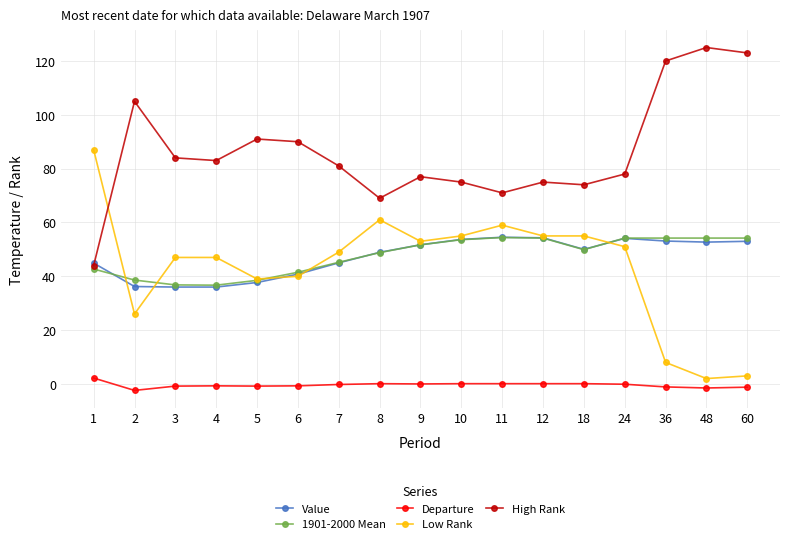

What is the maximum value for High Rank?

125.0